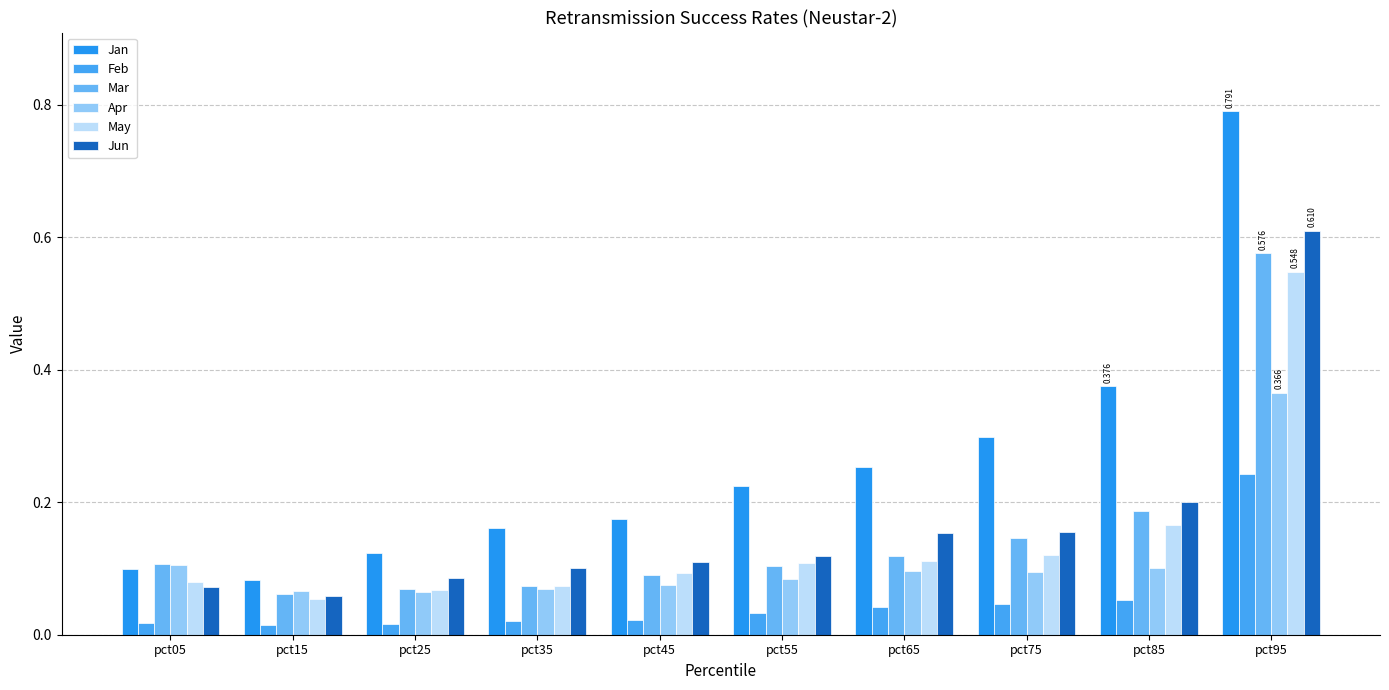

How many bars are there in total?

60